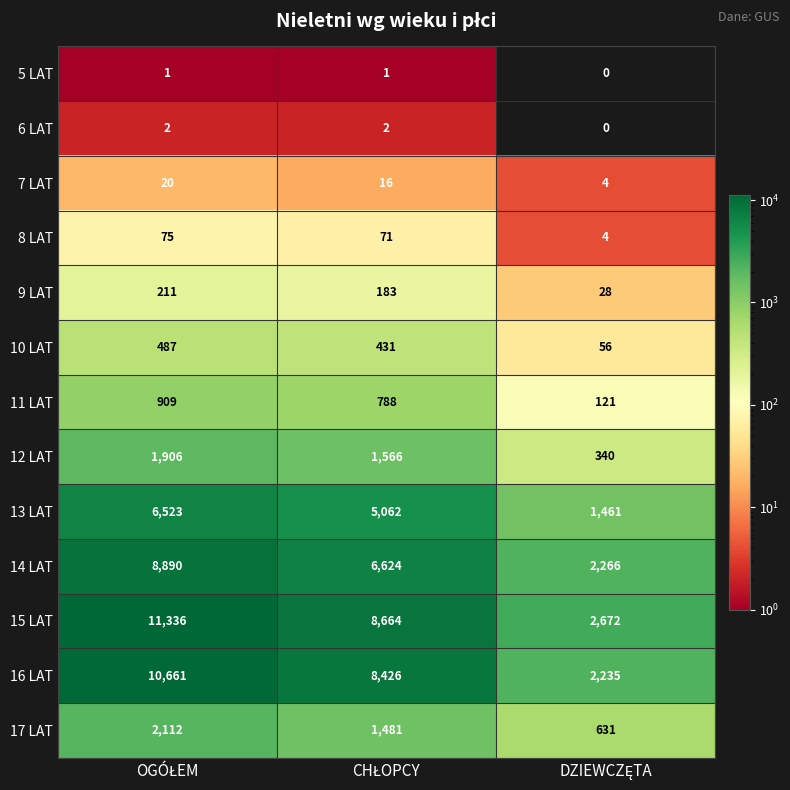

How many categories are shown in the chart?

3